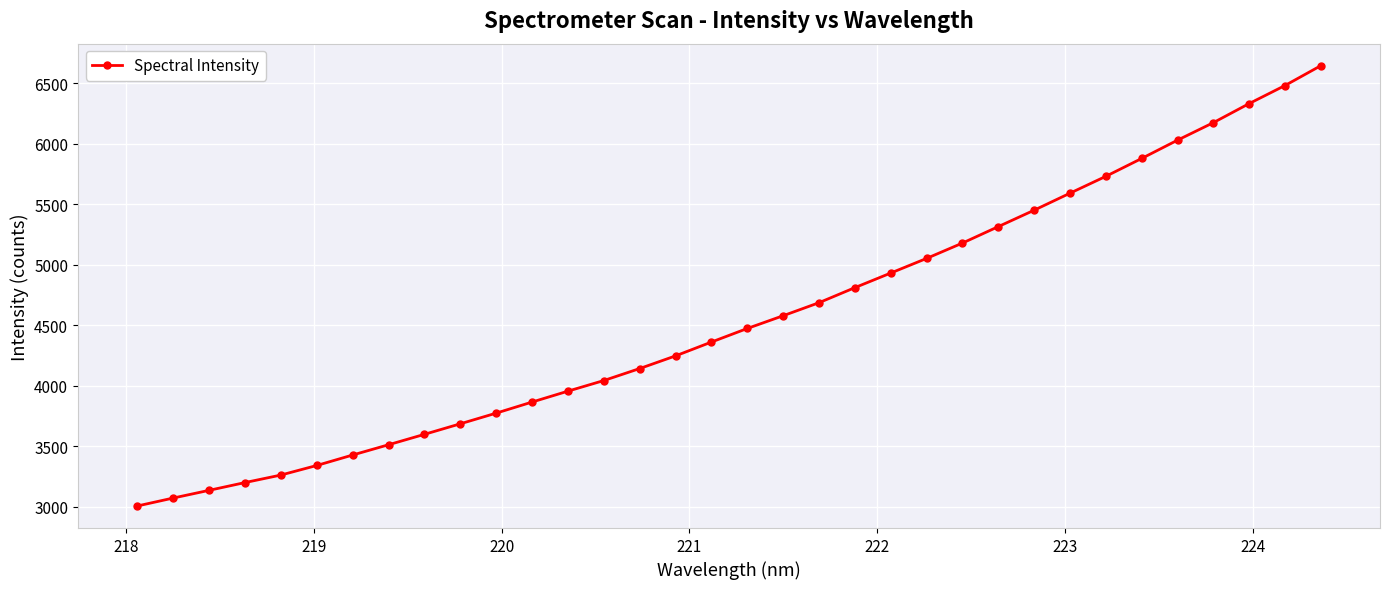

What is the value of the 33rd point from the left?

6482.8